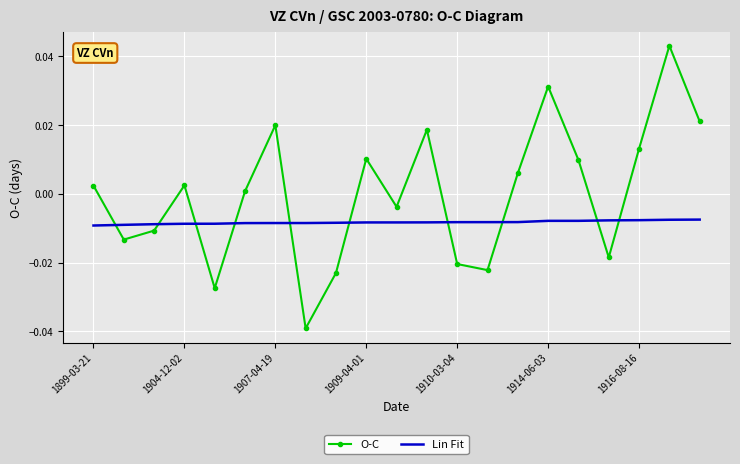

Which series has the largest range (max minus min)?

O-C